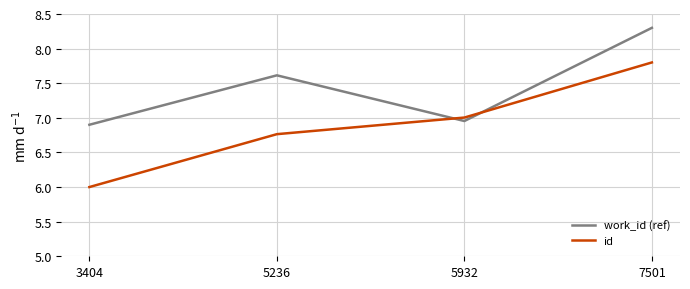

What is the sum of all id values?

27.6